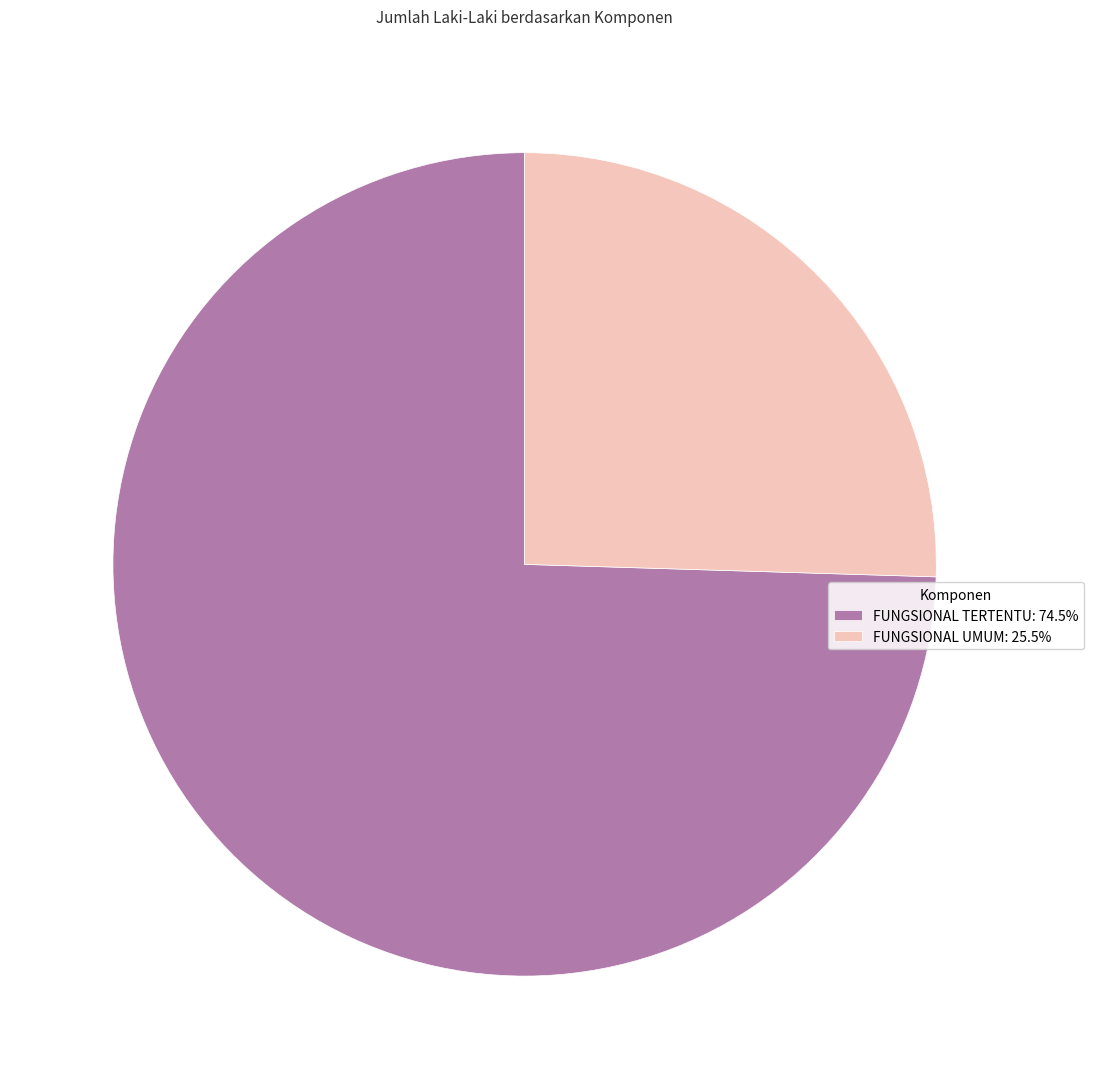

Which slice is the largest?

FUNGSIONAL TERTENTU